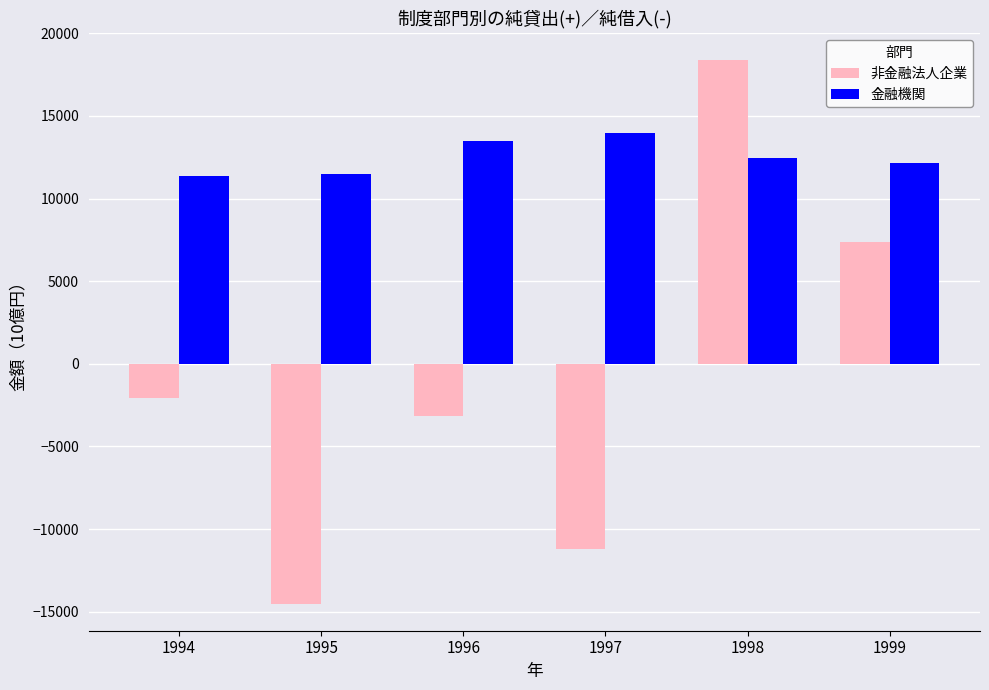

Where does the 非金融法人企業 series first go above -2039?

1998